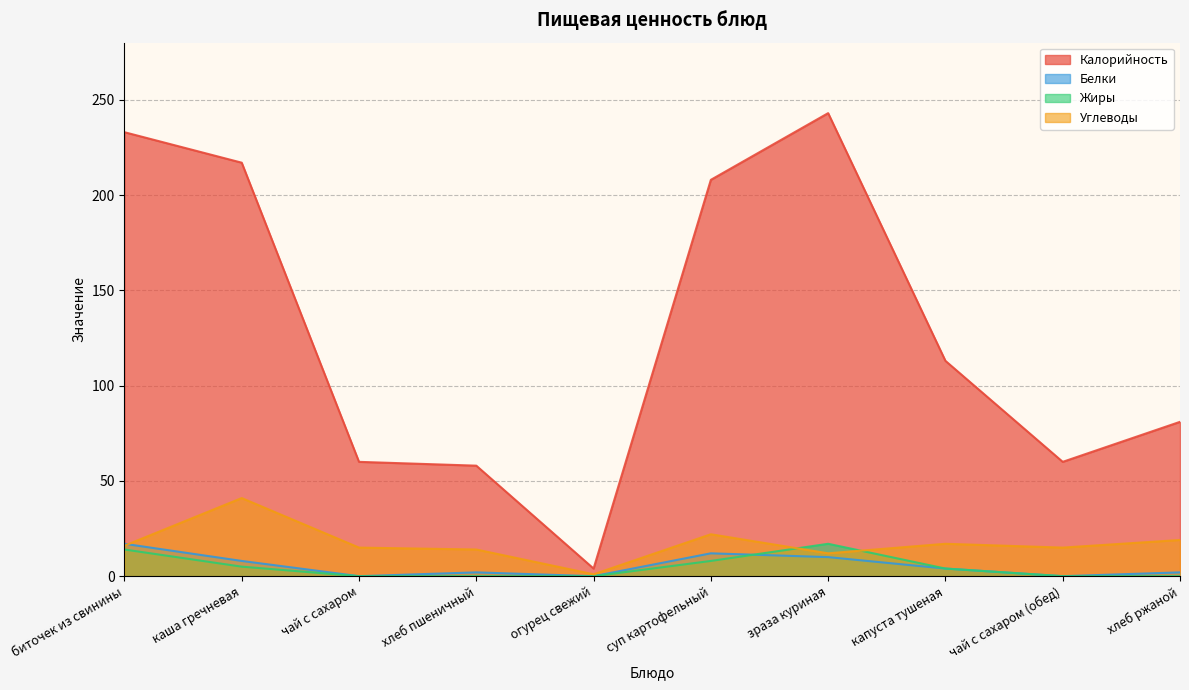

What is the difference between the highest and lowest values at биточек из свинины?

219